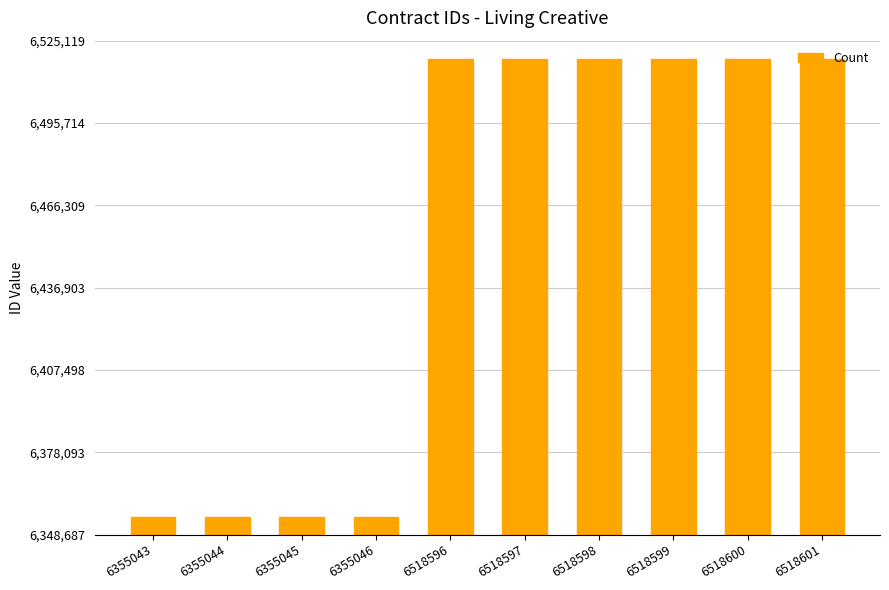

Is it true that the value at 6355043 is 6355043?

True